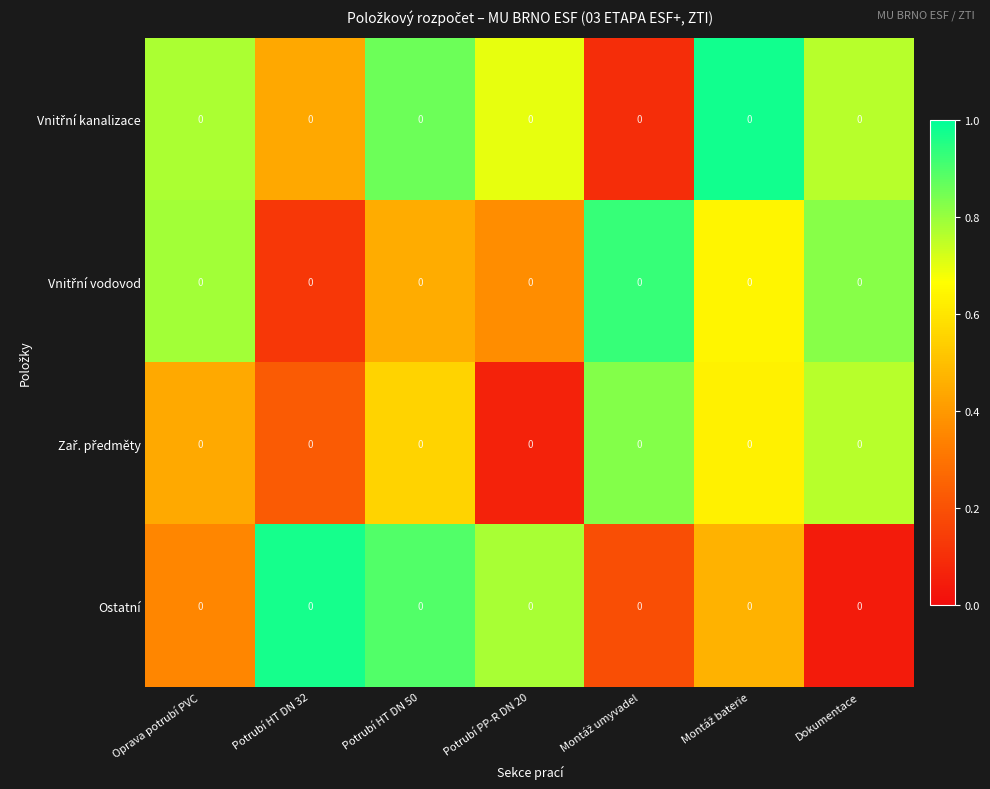

What is the sum of the Vnitřní vodovod values at Potrubí HT DN 32 and Potrubí PP-R DN 20?

0.5